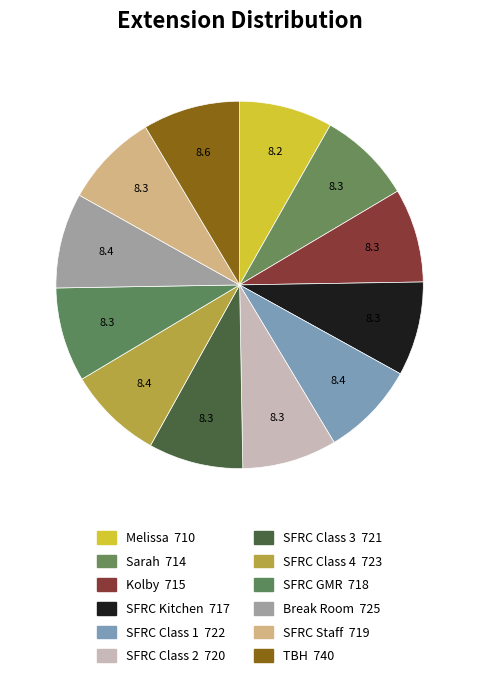

How many slices are in this pie chart?

12